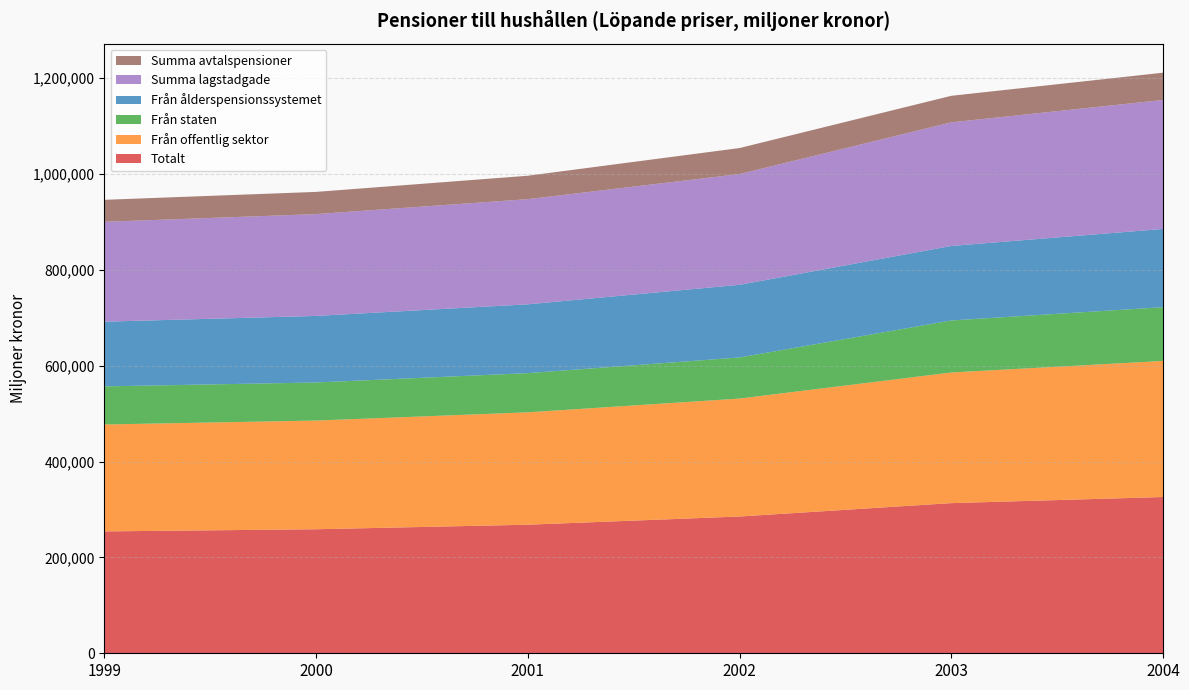

Reading left to right, list all the values displayed in this chart.

Totalt: 254202	258723	268201	285293	313208	325933
Från offentlig sektor: 223035	226728	234400	246028	272506	283848
Från staten: 79511	79423	81775	85733	108541	112213
Från ålderspensionssystemet: 134961	138840	143564	151562	155410	163162
Summa lagstadgade: 208349	212411	219375	231041	257875	269061
Summa avtalspensioner: 45853	46312	48826	54252	55333	56872